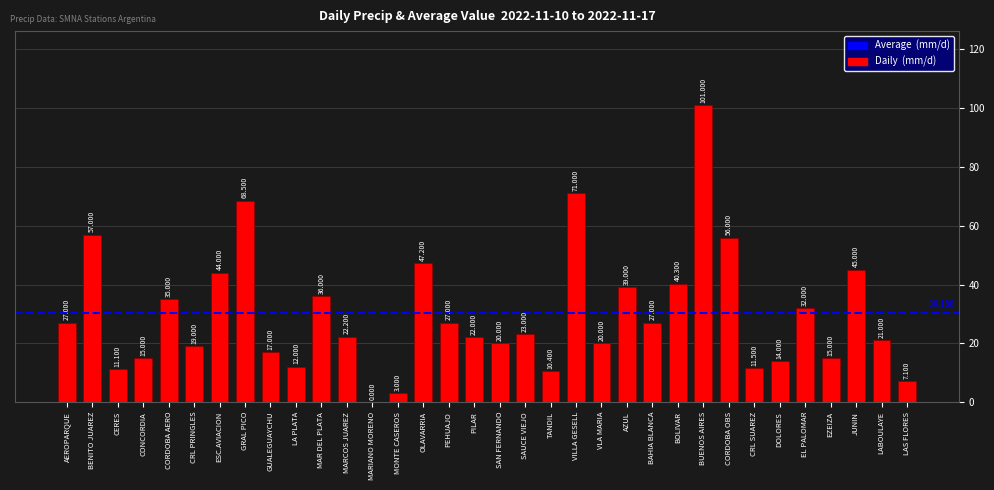

Which category has the highest value across all series?

BUENOS AIRES